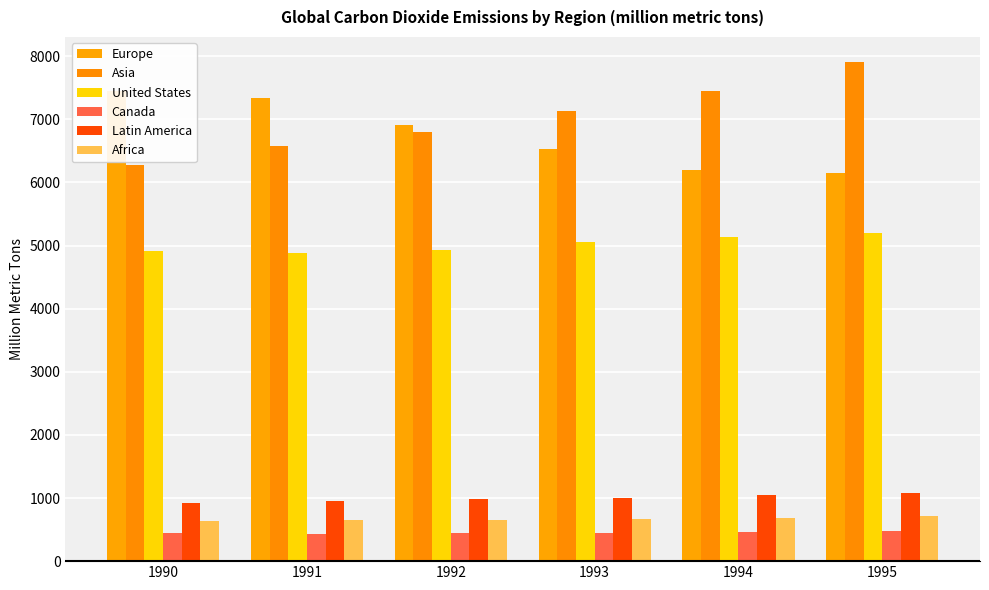

What are all the series names shown in the legend?

Europe, Asia, United States, Canada, Latin America, Africa